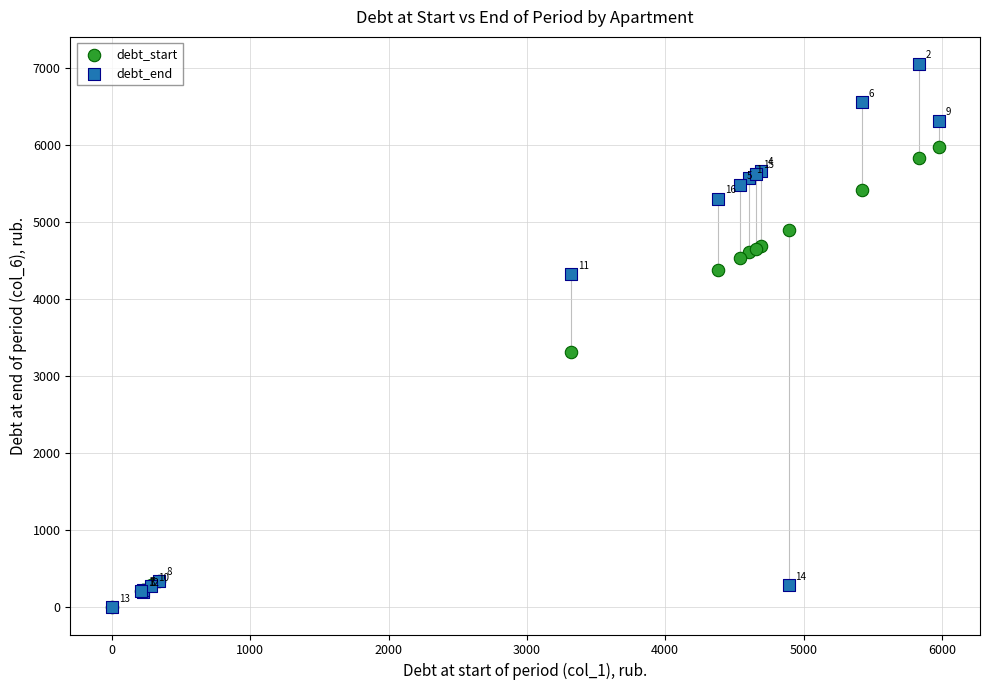

In the debt_end series, what Y value is closest to 3526?

4324.4